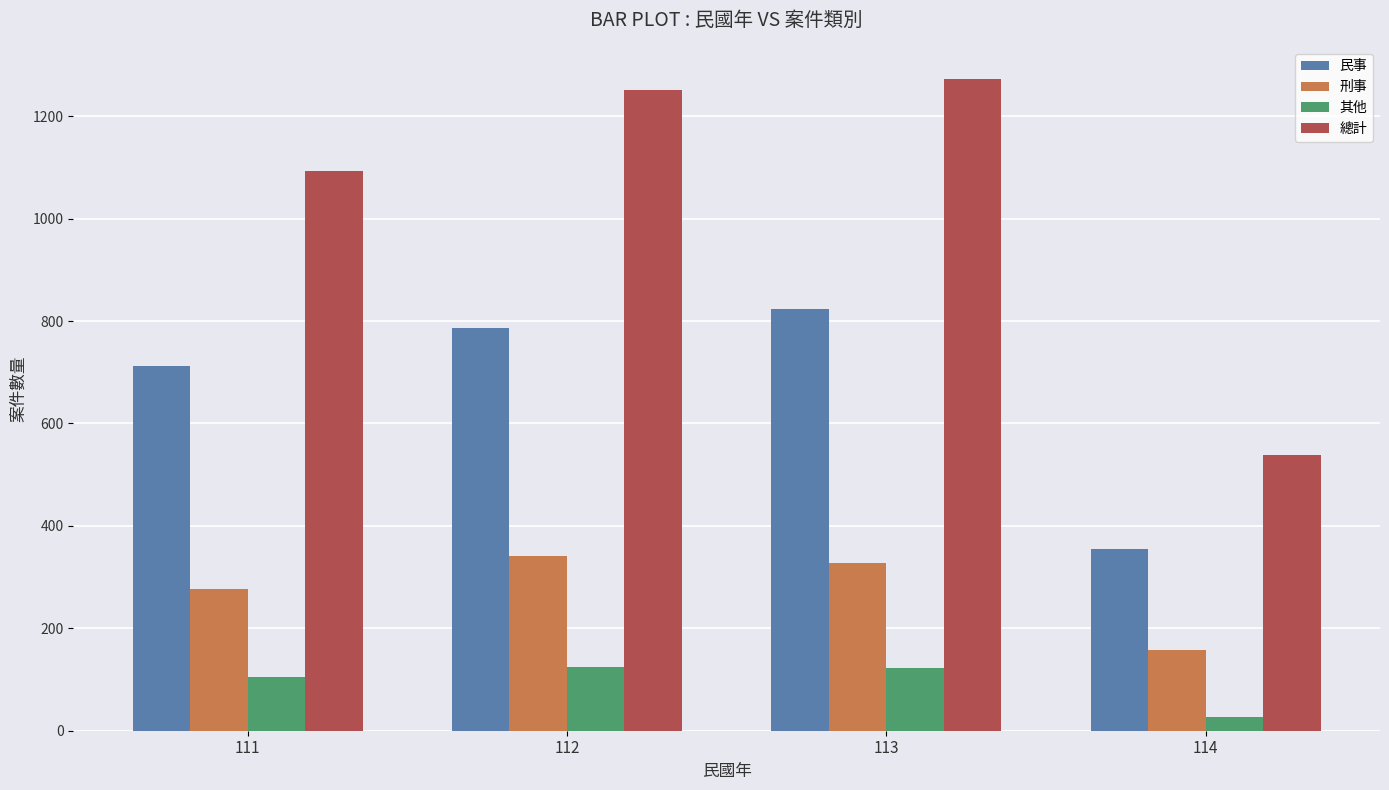

List the series in order of their overall mean, lowest first.

其他, 刑事, 民事, 總計